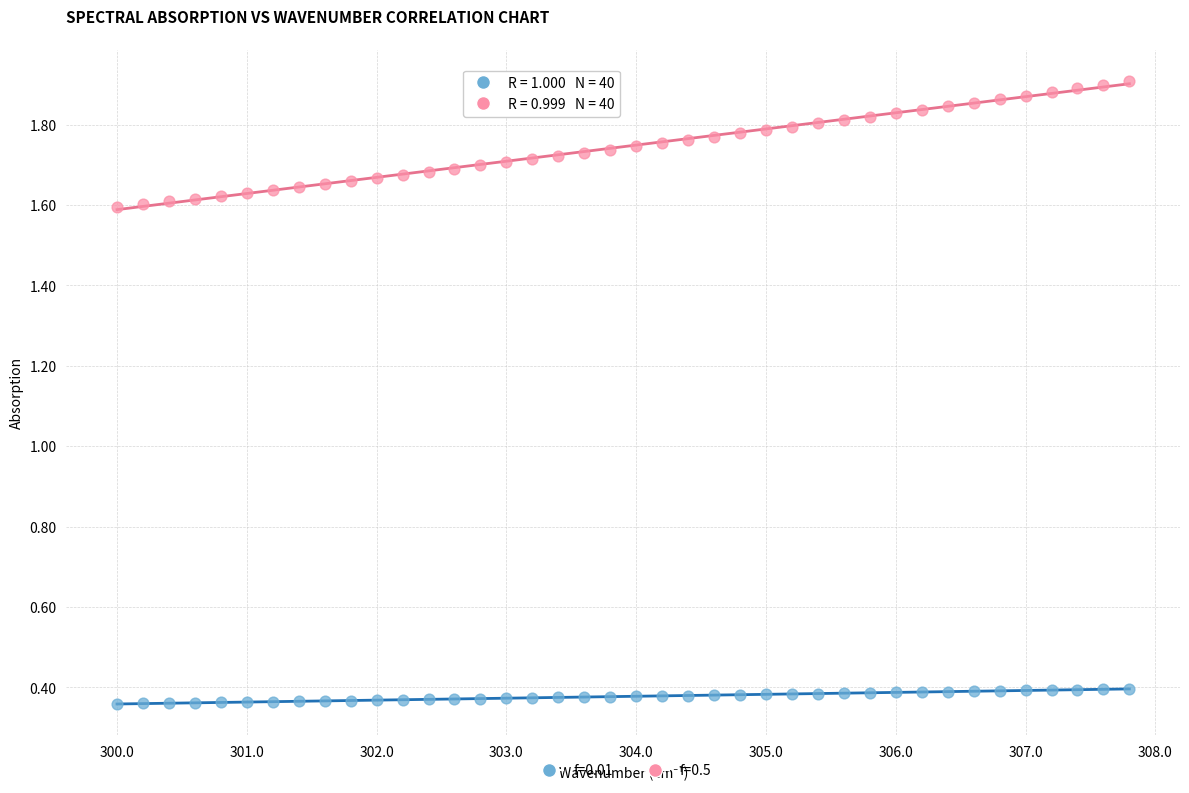

What are all the series names shown in the legend?

f=0.01, f=0.5